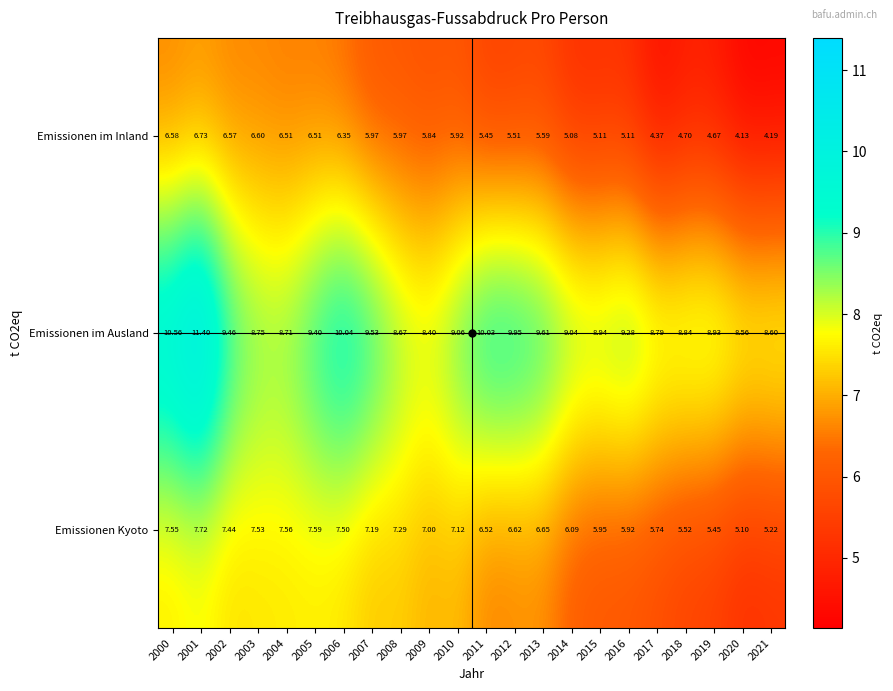

List the series in order of their peak value, lowest first.

Emissionen im Inland, Emissionen Kyoto, Emissionen im Ausland